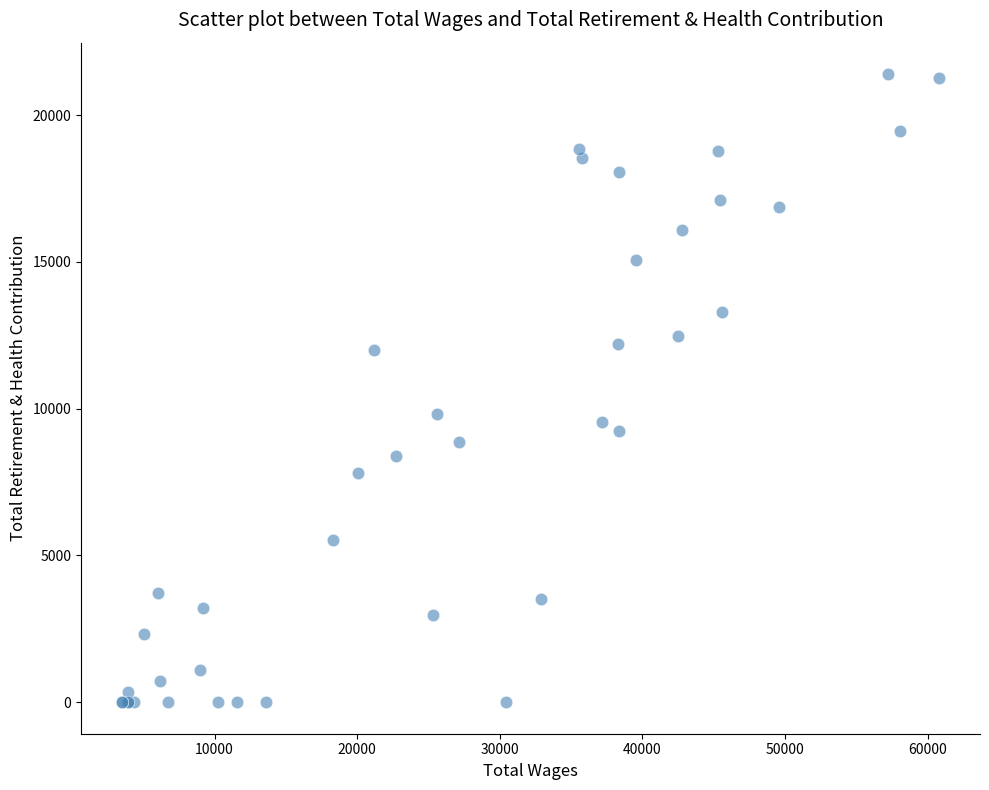

What Y value in the scatter plot is closest to 10697?

9820